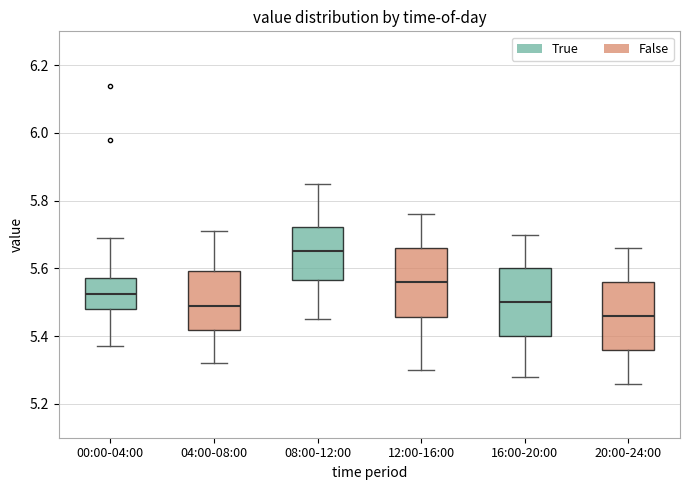

Which box has the lowest median line?

20:00-24:00